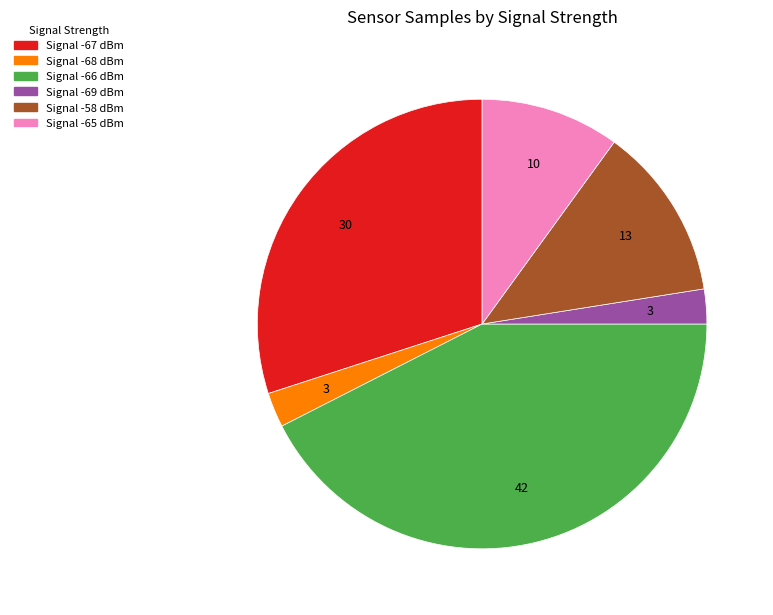

Does any single category account for the majority?

No